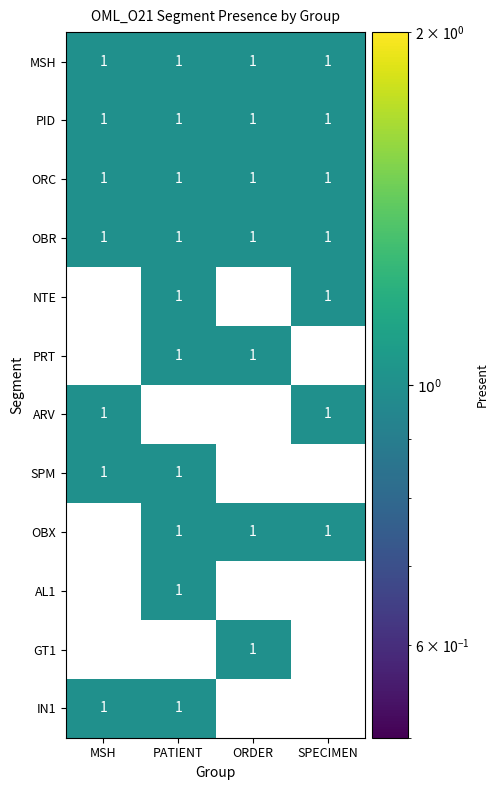

What is the difference between the highest and lowest values at ORDER?

1